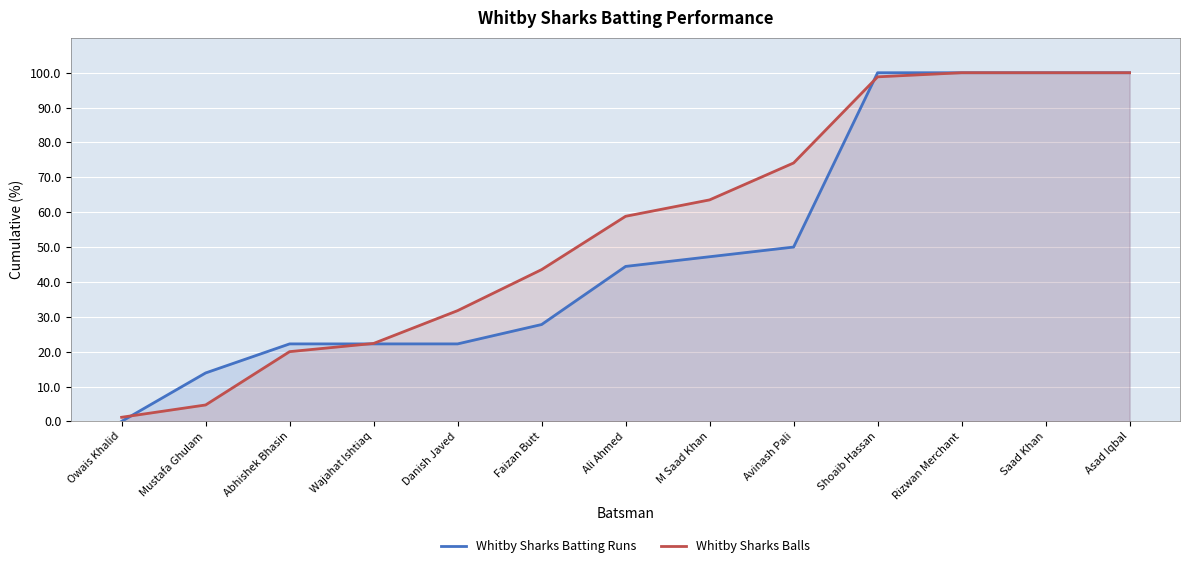

Which series has the largest total across all categories?

Whitby Sharks Balls